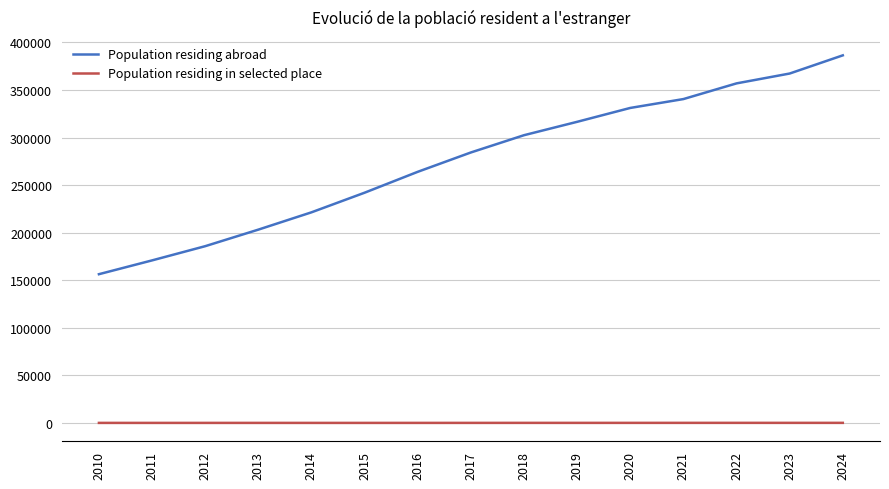

At which category is the sum across all series the highest?

2024